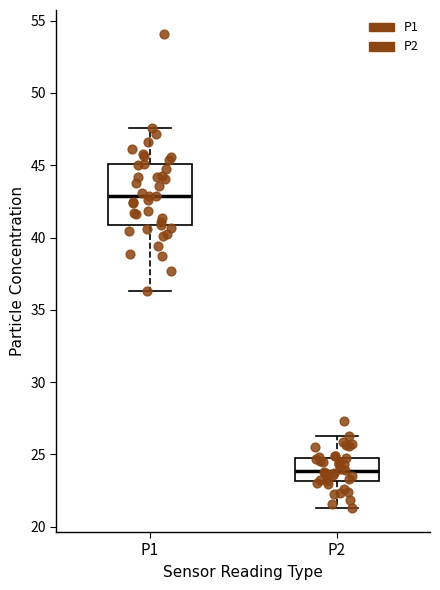

Comparing the boxes themselves (not the whiskers), which one is the tallest?

P1